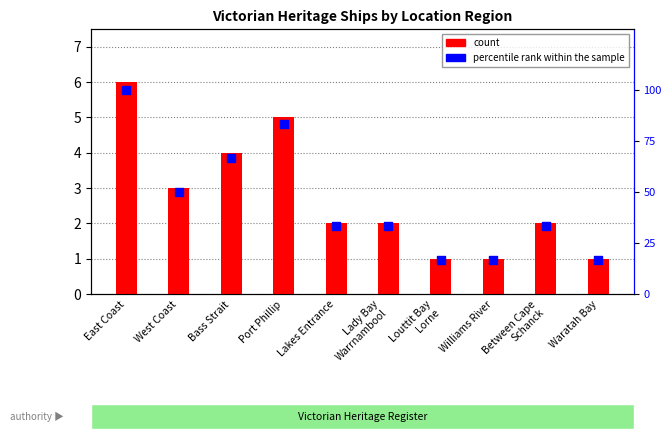

What is the total value across all series at Williams River?

17.7